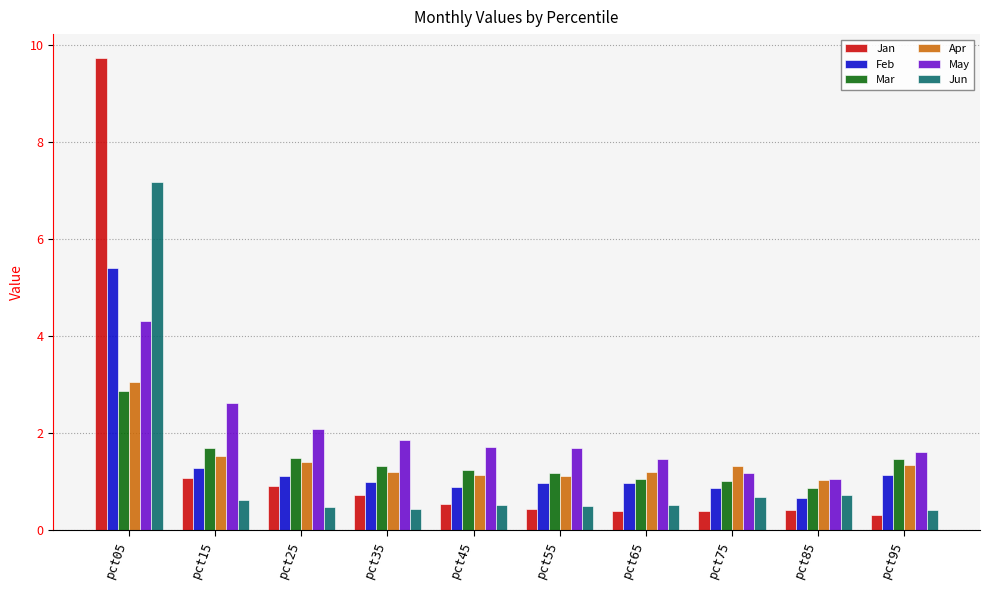

At pct65, list the series in order from smallest to largest.

Jan, Jun, Feb, Mar, Apr, May